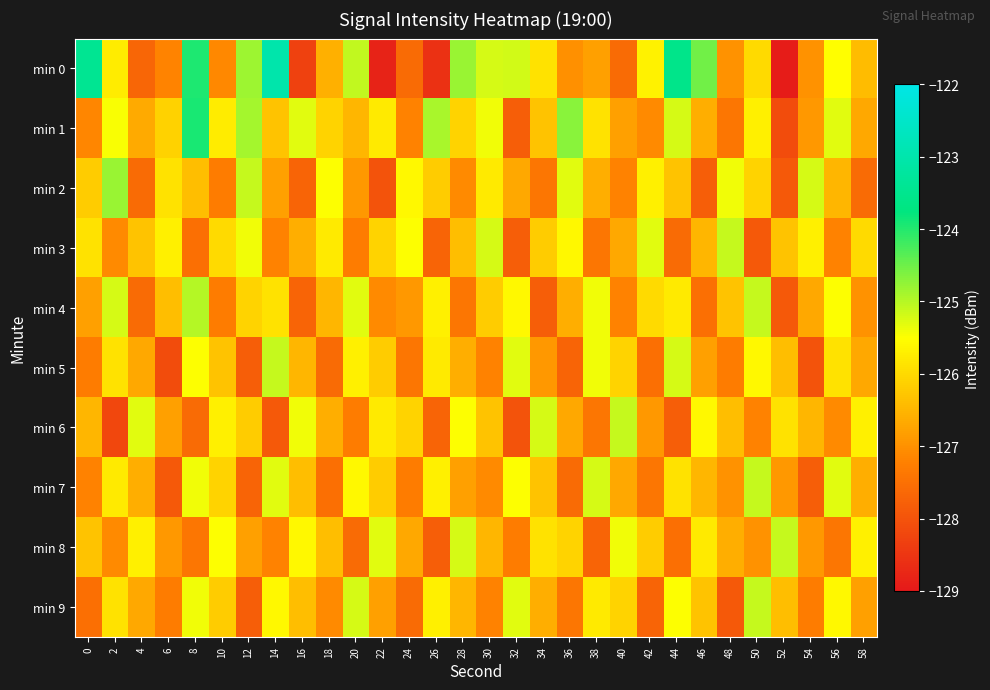

Which series has the widest spread of values?

min 0